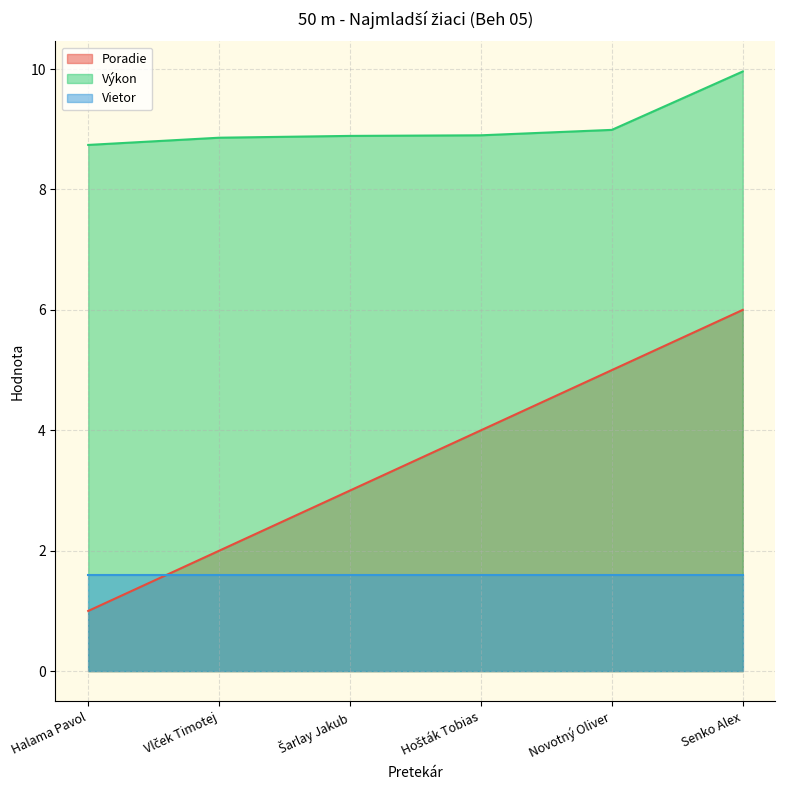

Read the Výkon value at Hošták Tobias.

8.9